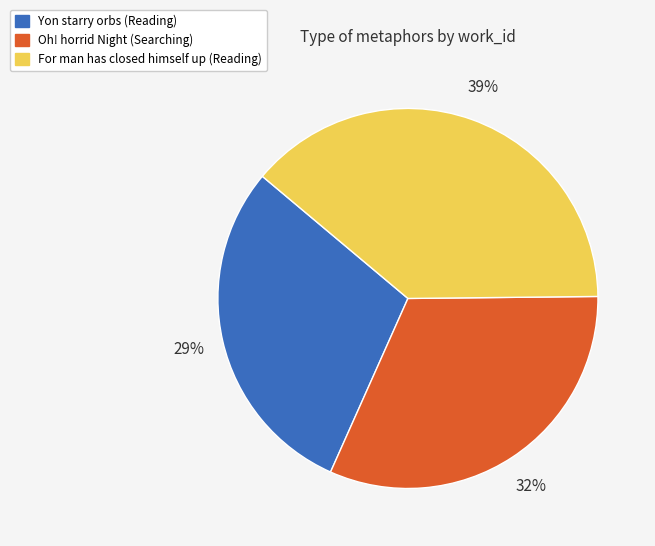

The For man has closed himself up (Reading) slice represents 39% of the pie. True or false?

True